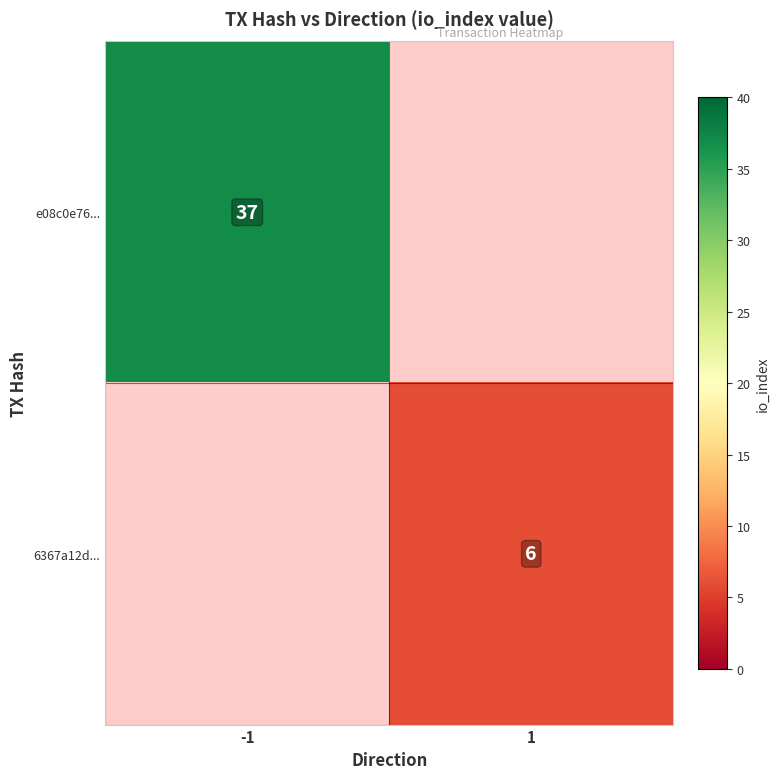

At how many categories does at least one series exceed 23?

1